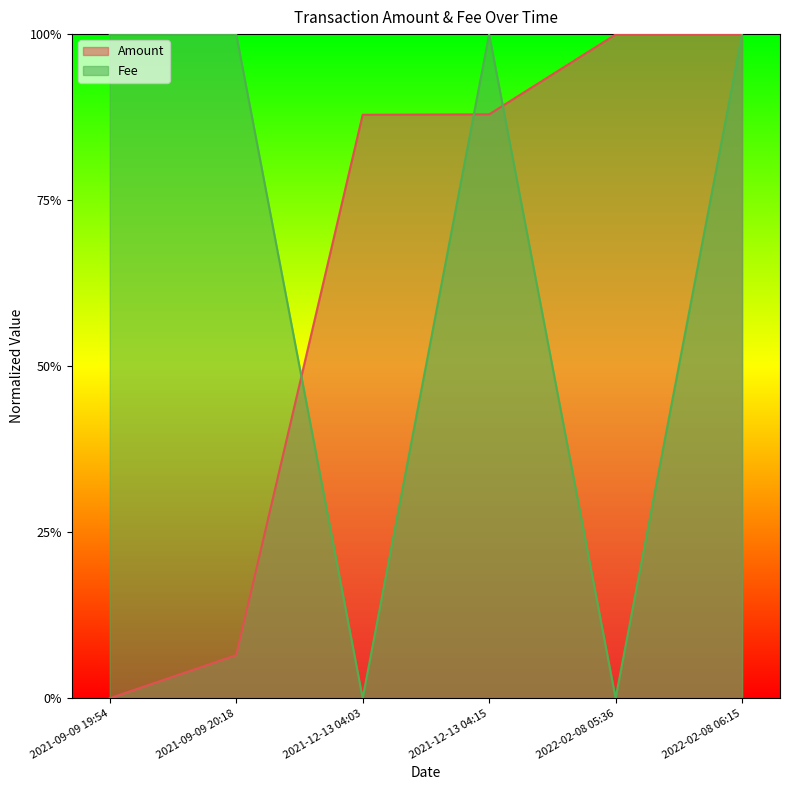

Which series changed the most between 2022-02-08 05:36 and 2022-02-08 06:15?

Fee